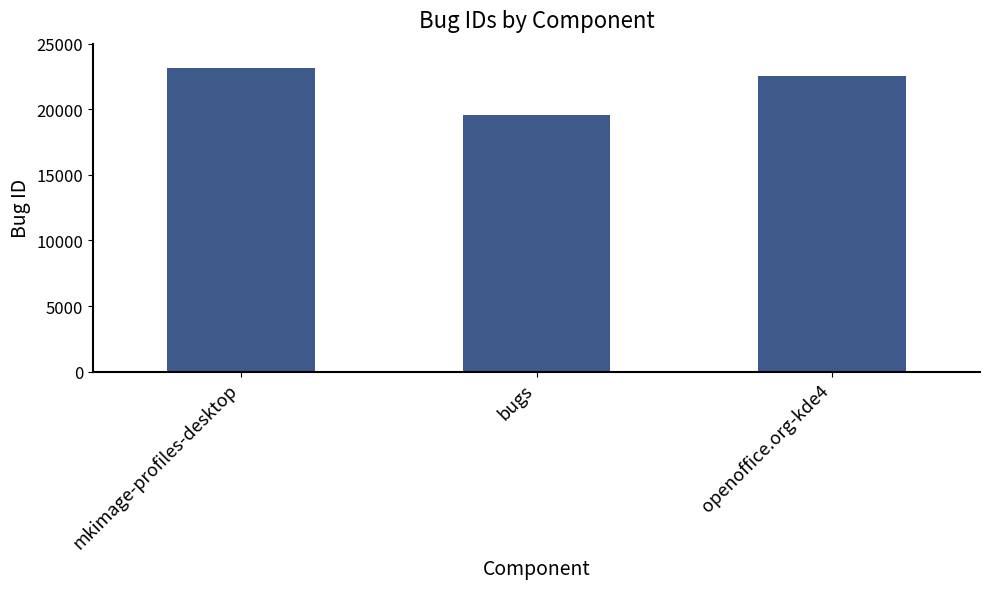

The value at mkimage-profiles-desktop is 23155. True or false?

True